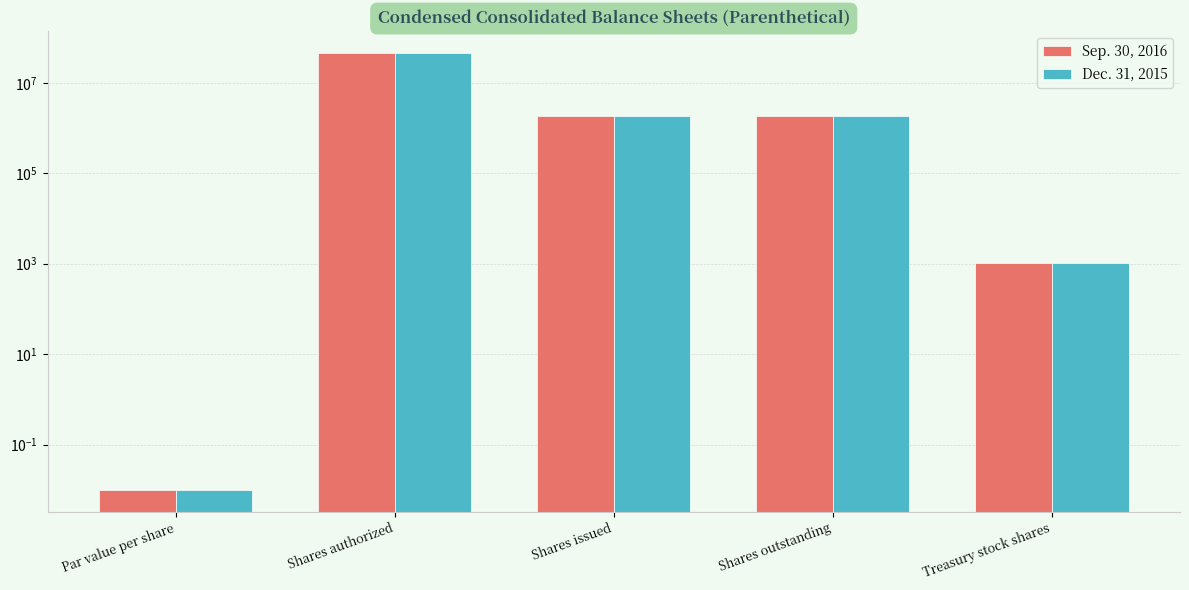

Reading right to left, what are all the values shown in this chart?

Sep. 30, 2016: 1048.0	1808628.0	1815232.0	45000000.0	0.0
Dec. 31, 2015: 1048.0	1808628.0	1815232.0	45000000.0	0.0